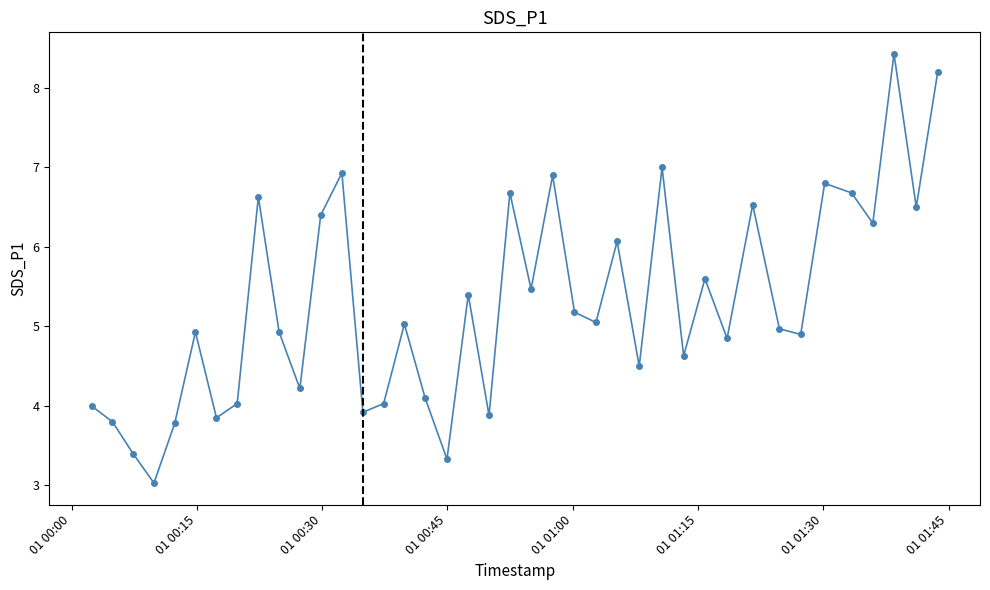

What is the sum of all values?

210.9